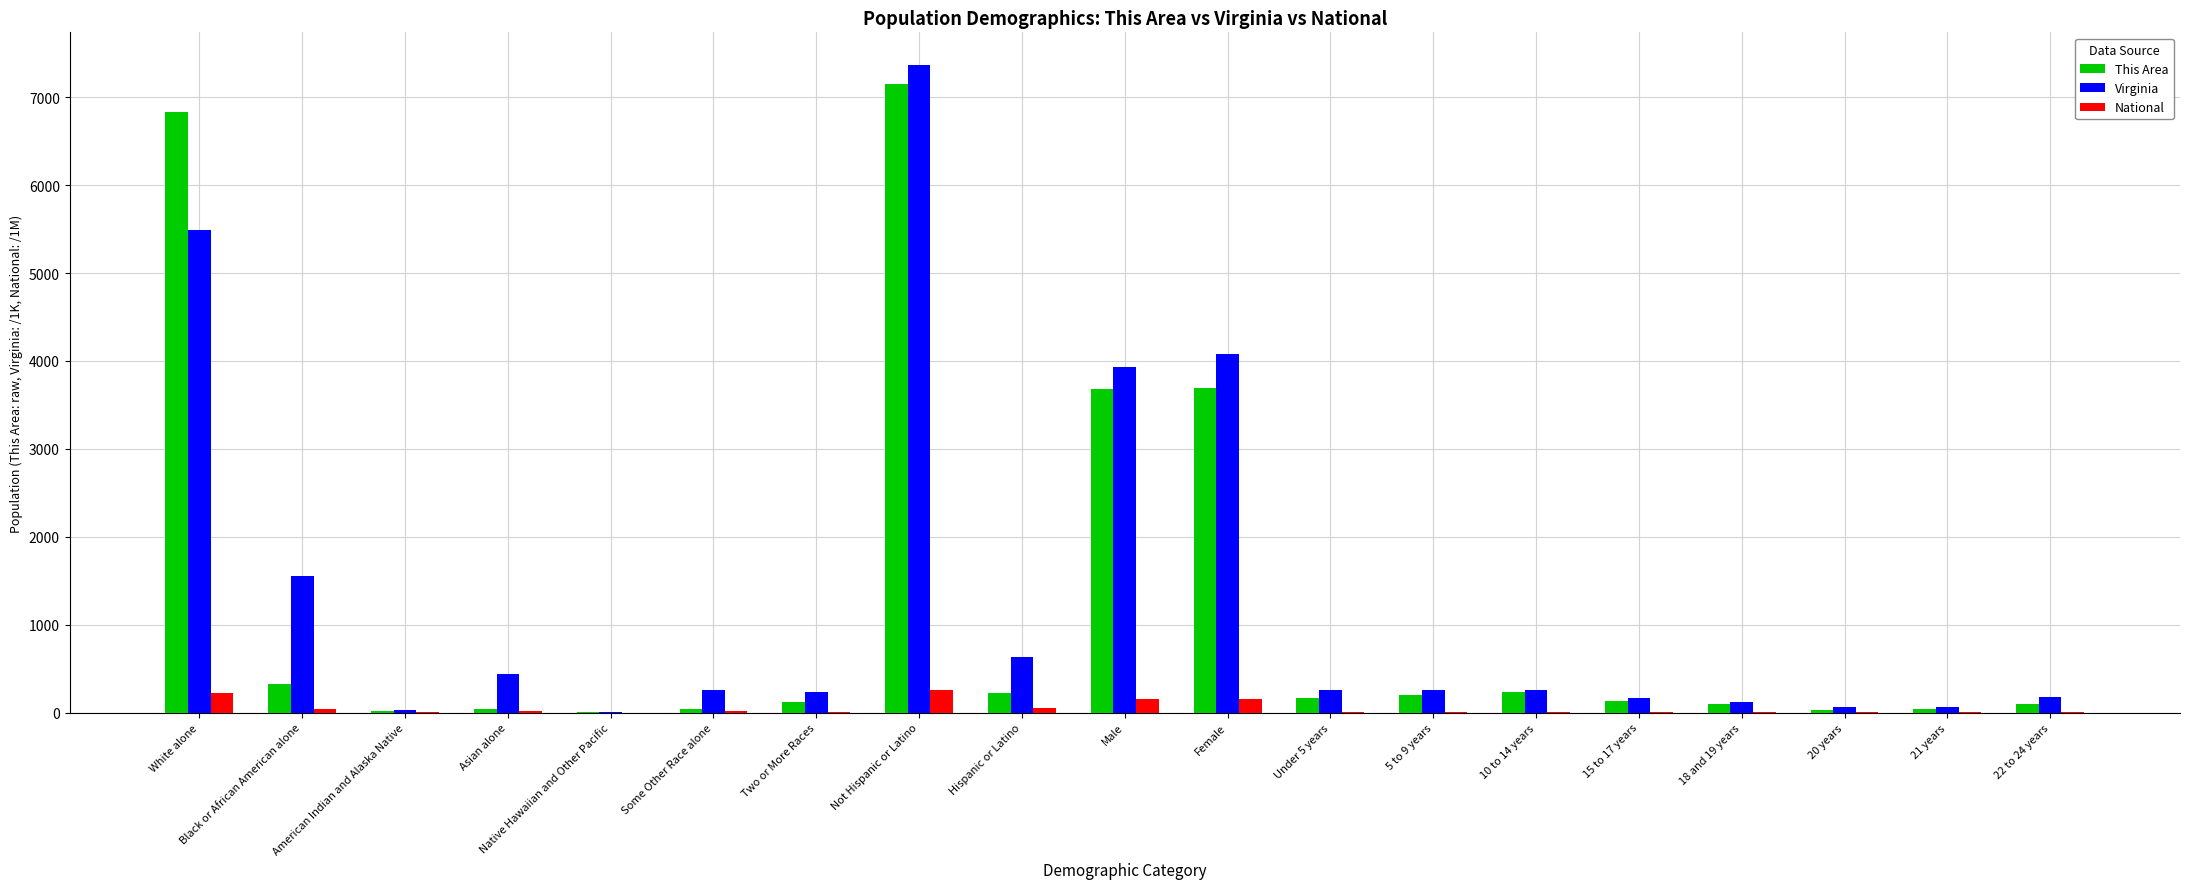

How many groups of bars are there?

19